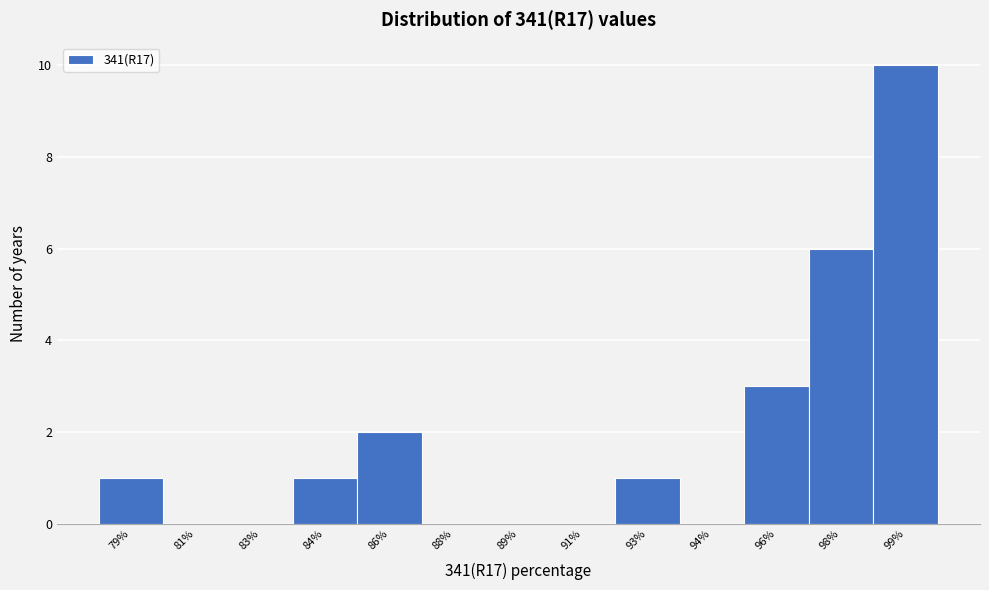

Reading right to left, what are all the values shown in this chart?

99%=10	98%=6	96%=3	94%=0	93%=1	91%=0	89%=0	88%=0	86%=2	84%=1	83%=0	81%=0	79%=1